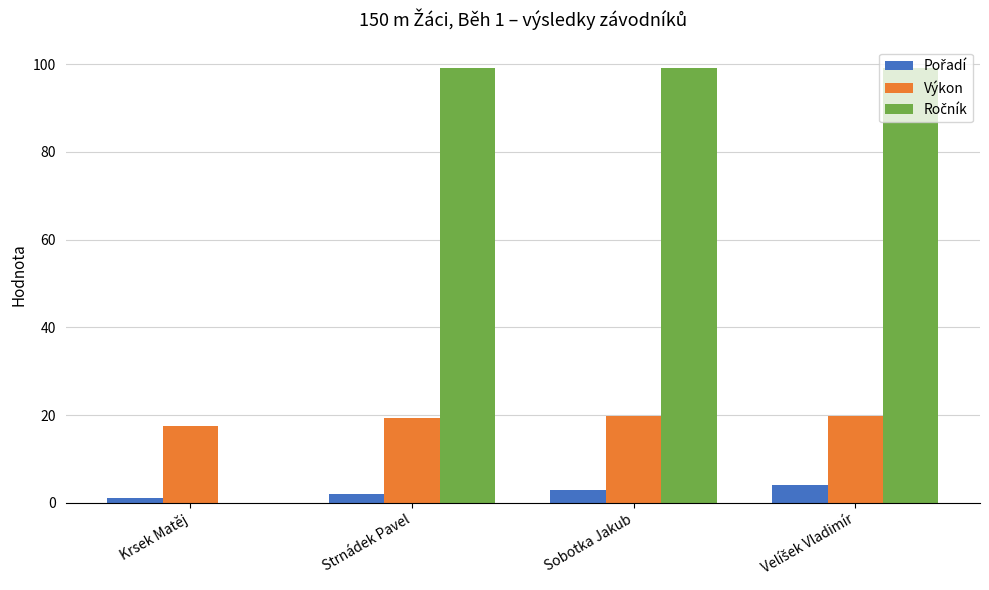

The value of Výkon at Sobotka Jakub is 30.9. True or false?

False